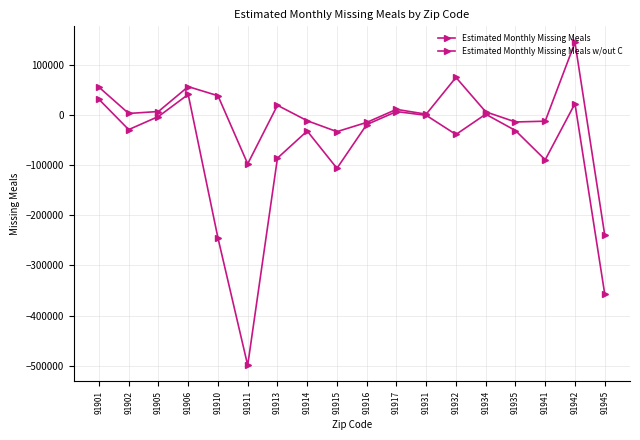

How many data points in Estimated Monthly Missing Meals are above -28722?

8